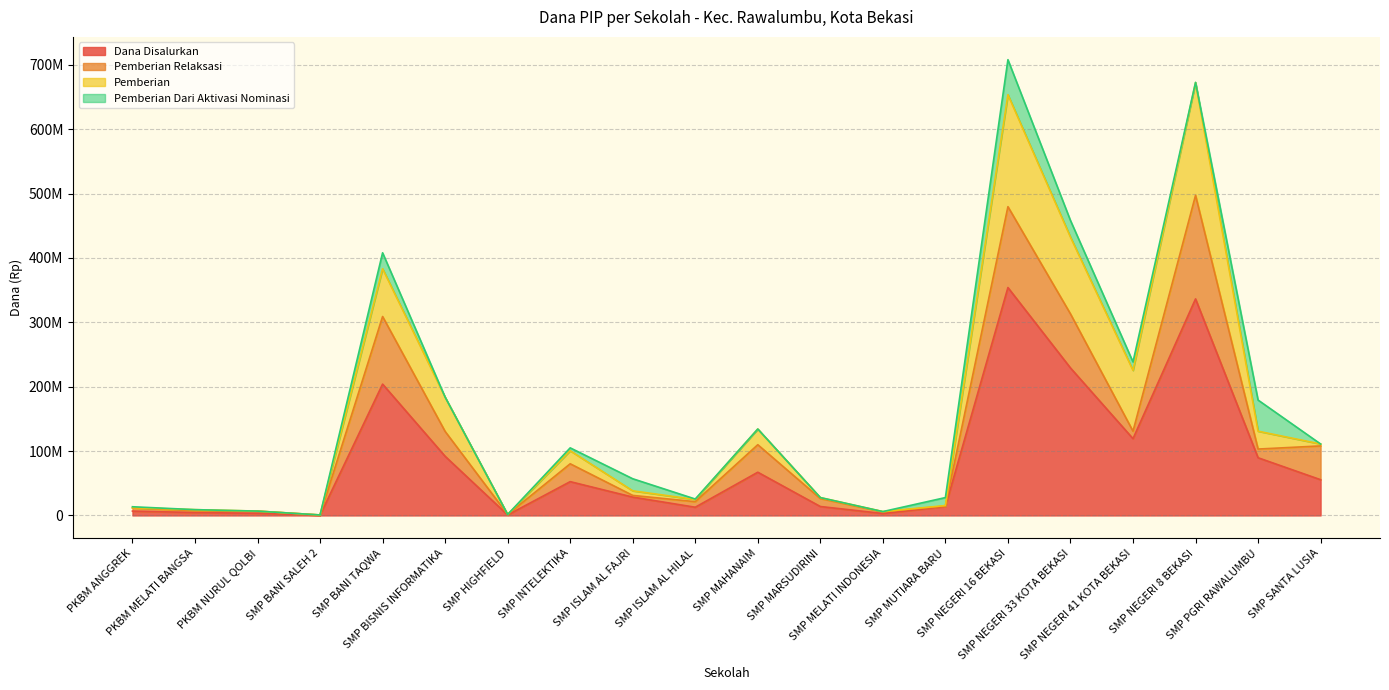

True or false: Pemberian Dari Aktivasi Nominasi and Dana Disalurkan intersect in this chart.

False